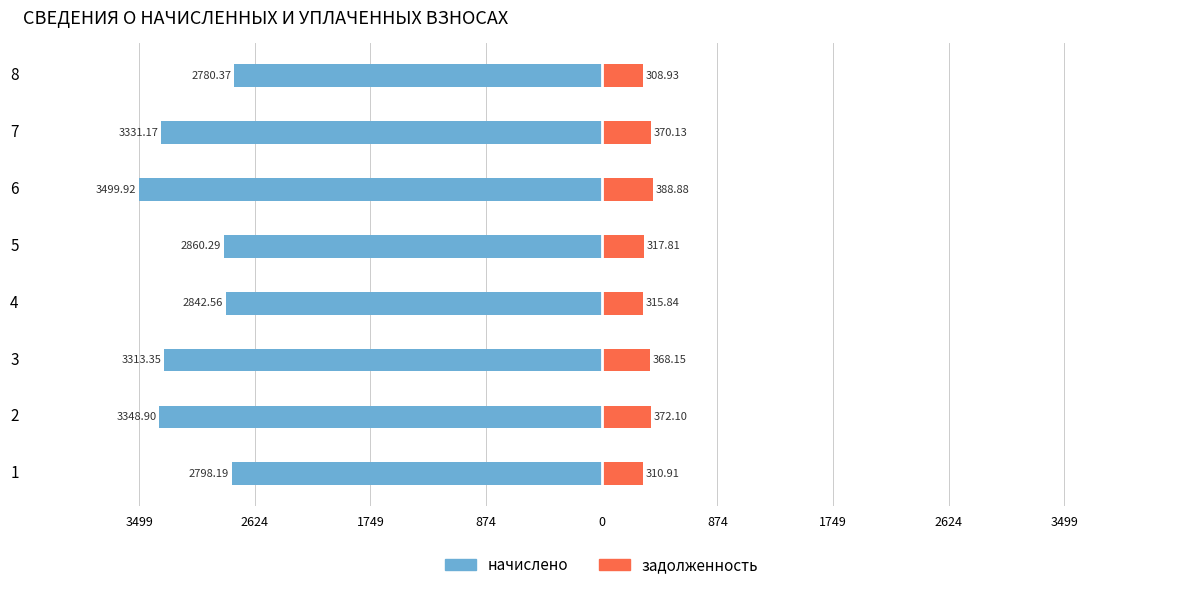

How many categories are shown in the chart?

8